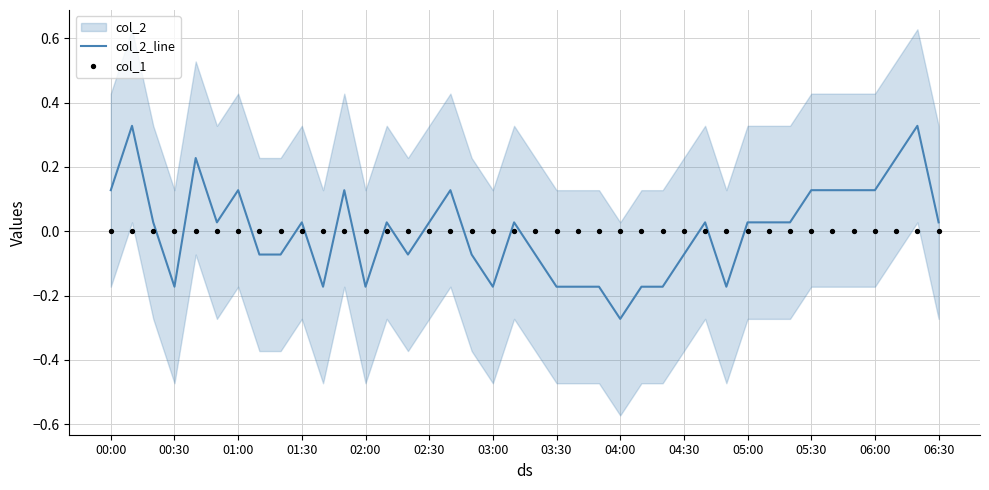

At which label does col_2_line first exceed 0?

00:00